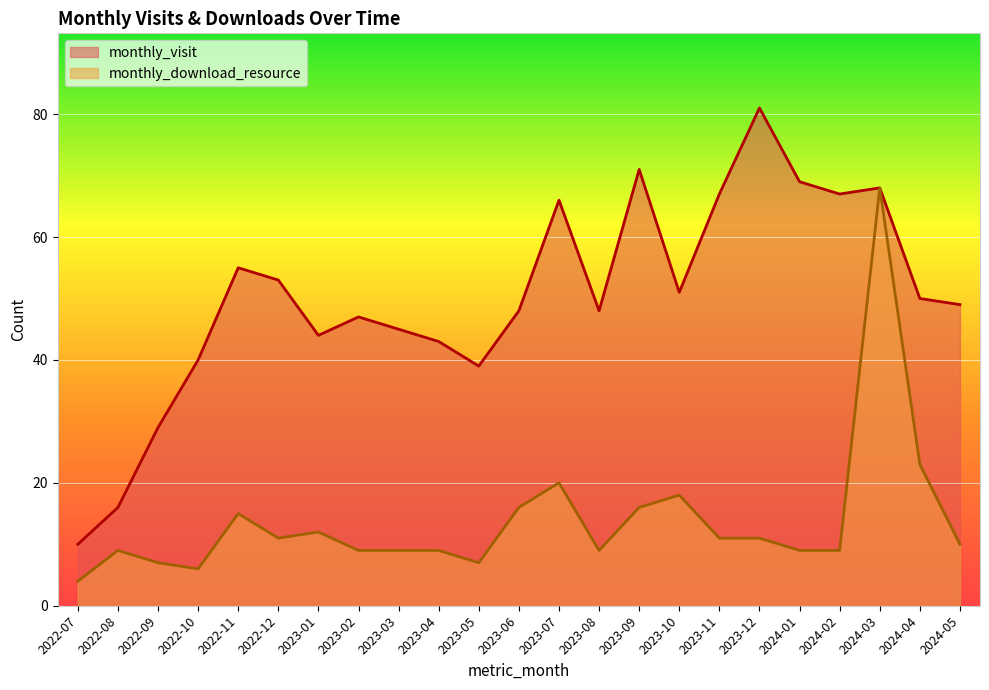

At 2024-05, list the series in order from largest to smallest.

monthly_visit, monthly_download_resource